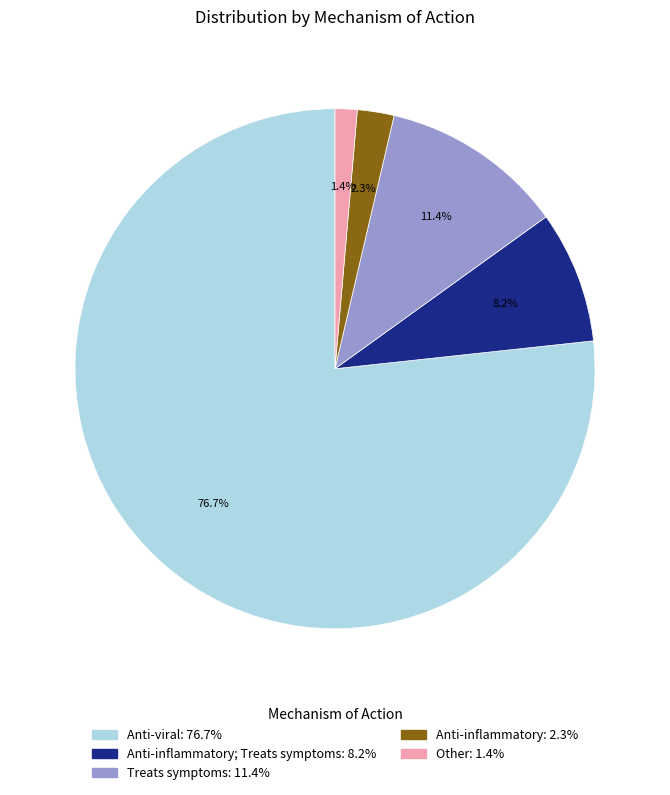

Does any single category account for the majority?

Yes